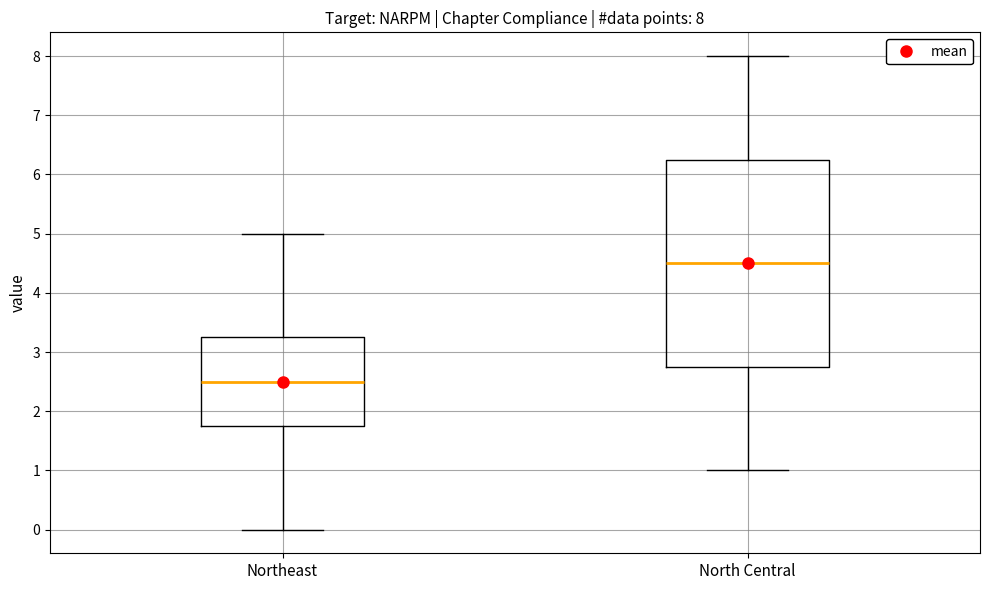

Which box is the tallest, from its lower edge to its upper edge?

North Central